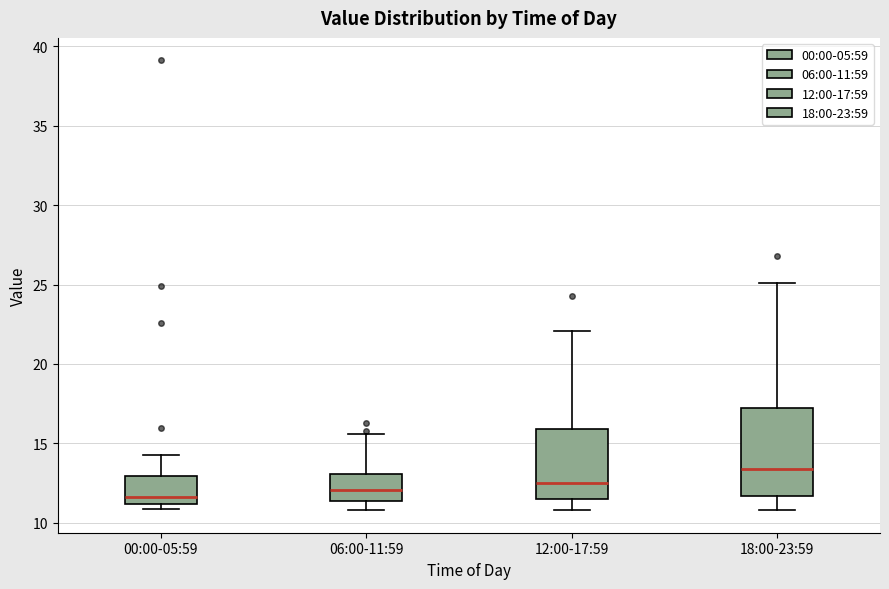

Reading left to right, read every box against the y-axis: the position of its median line, the range the box covers, and the ends of its whiskers. The values are not printed on the chart, so give them approximately, as read against the axis.

00:00-05:59: median 11.5, box 11.0 to 13.0, whiskers 11.0 (just below the box's lower edge) to 14.5
06:00-11:59: median 12.0, box 11.5 to 13.0, whiskers 11.0 to 15.5
12:00-17:59: median 12.5, box 11.5 to 16.0, whiskers 11.0 to 22.0
18:00-23:59: median 13.5, box 11.5 to 17.0, whiskers 11.0 to 25.0